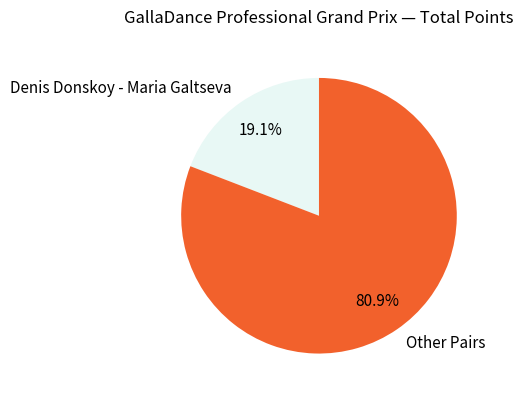

Which slice is the largest?

Other Pairs